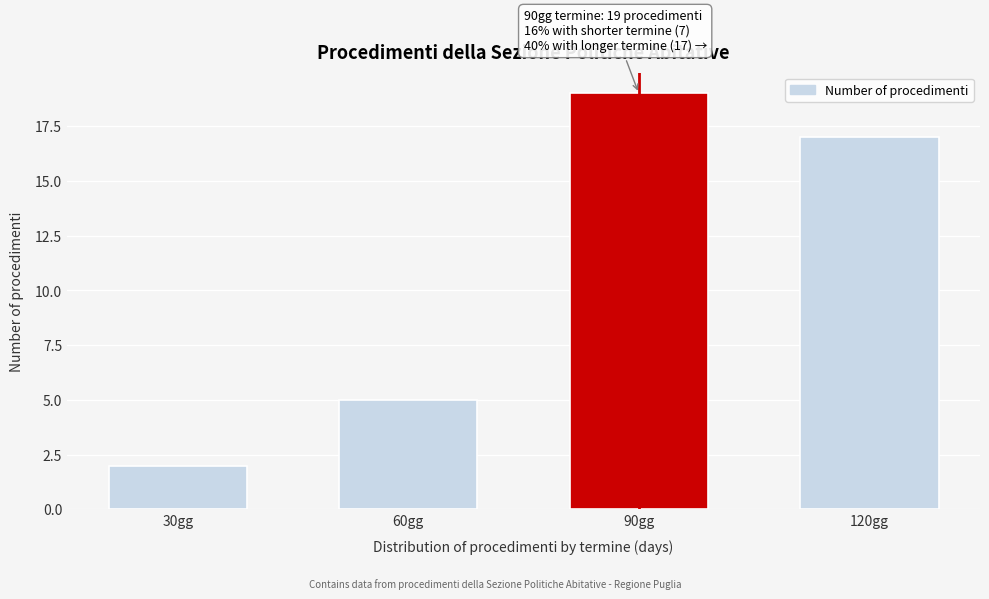

Reading left to right, transcribe all the data shown in this chart.

30gg=2	60gg=5	90gg=19	120gg=17